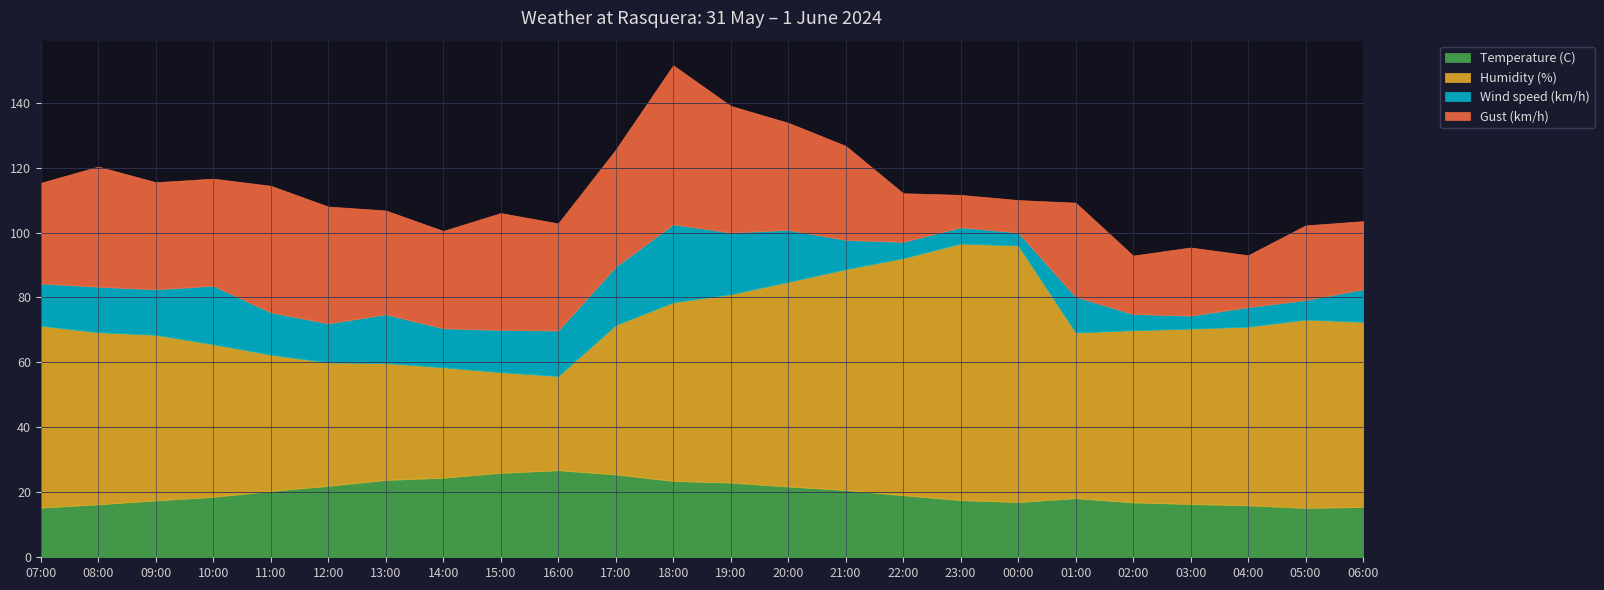

What is the sum of all Gust (km/h) values?

689.0